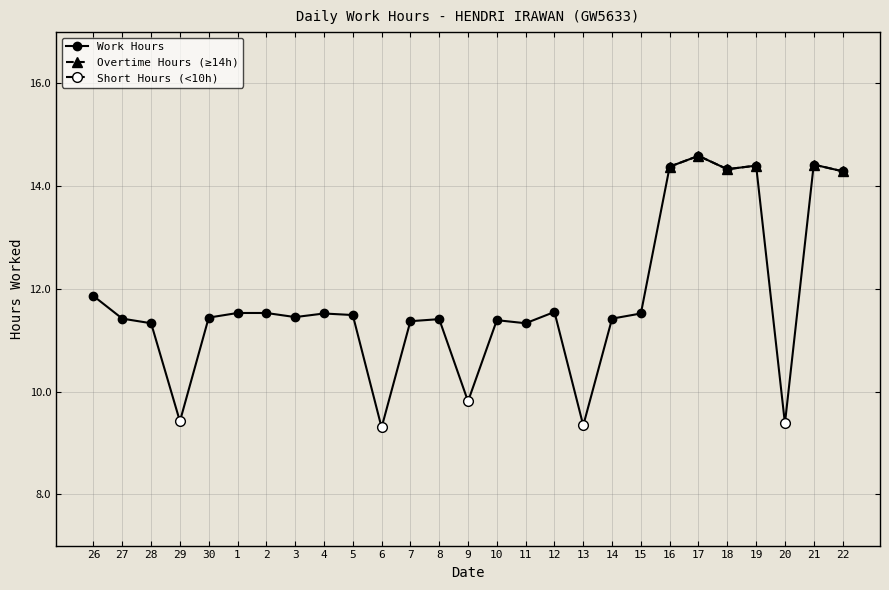

What is the average value of the Work Hours series?

11.7